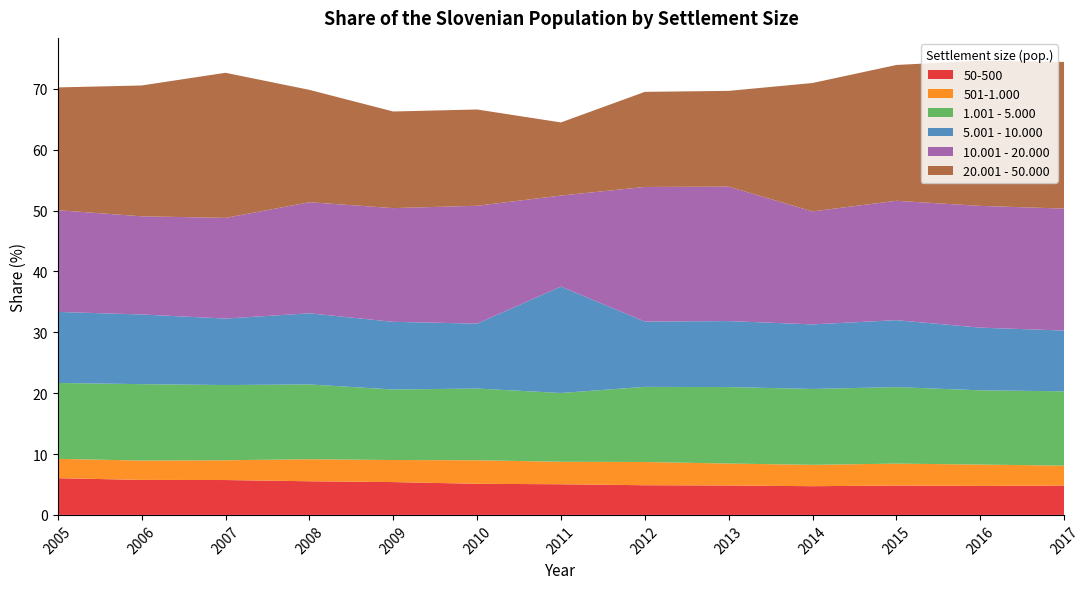

Reading right to left, list all the values displayed in this chart.

50-500: 2017=4.8	2016=4.8	2015=4.8	2014=4.7	2013=4.8	2012=4.9	2011=5.0	2010=5.1	2009=5.4	2008=5.5	2007=5.7	2006=5.7	2005=6.0
501-1.000: 2017=3.3	2016=3.5	2015=3.6	2014=3.5	2013=3.6	2012=3.8	2011=3.7	2010=3.9	2009=3.6	2008=3.6	2007=3.2	2006=3.2	2005=3.2
1.001 - 5.000: 2017=12.2	2016=12.2	2015=12.6	2014=12.5	2013=12.6	2012=12.3	2011=11.3	2010=11.8	2009=11.6	2008=12.3	2007=12.4	2006=12.6	2005=12.5
5.001 - 10.000: 2017=10.0	2016=10.3	2015=11.0	2014=10.6	2013=10.8	2012=10.7	2011=17.5	2010=10.7	2009=11.1	2008=11.7	2007=10.9	2006=11.4	2005=11.7
10.001 - 20.000: 2017=20.0	2016=20.0	2015=19.6	2014=18.6	2013=22.1	2012=22.1	2011=15.0	2010=19.4	2009=18.7	2008=18.2	2007=16.5	2006=16.1	2005=16.7
20.001 - 50.000: 2017=24.1	2016=23.9	2015=22.3	2014=21.1	2013=15.7	2012=15.6	2011=12.0	2010=15.8	2009=15.9	2008=18.5	2007=23.8	2006=21.5	2005=20.2